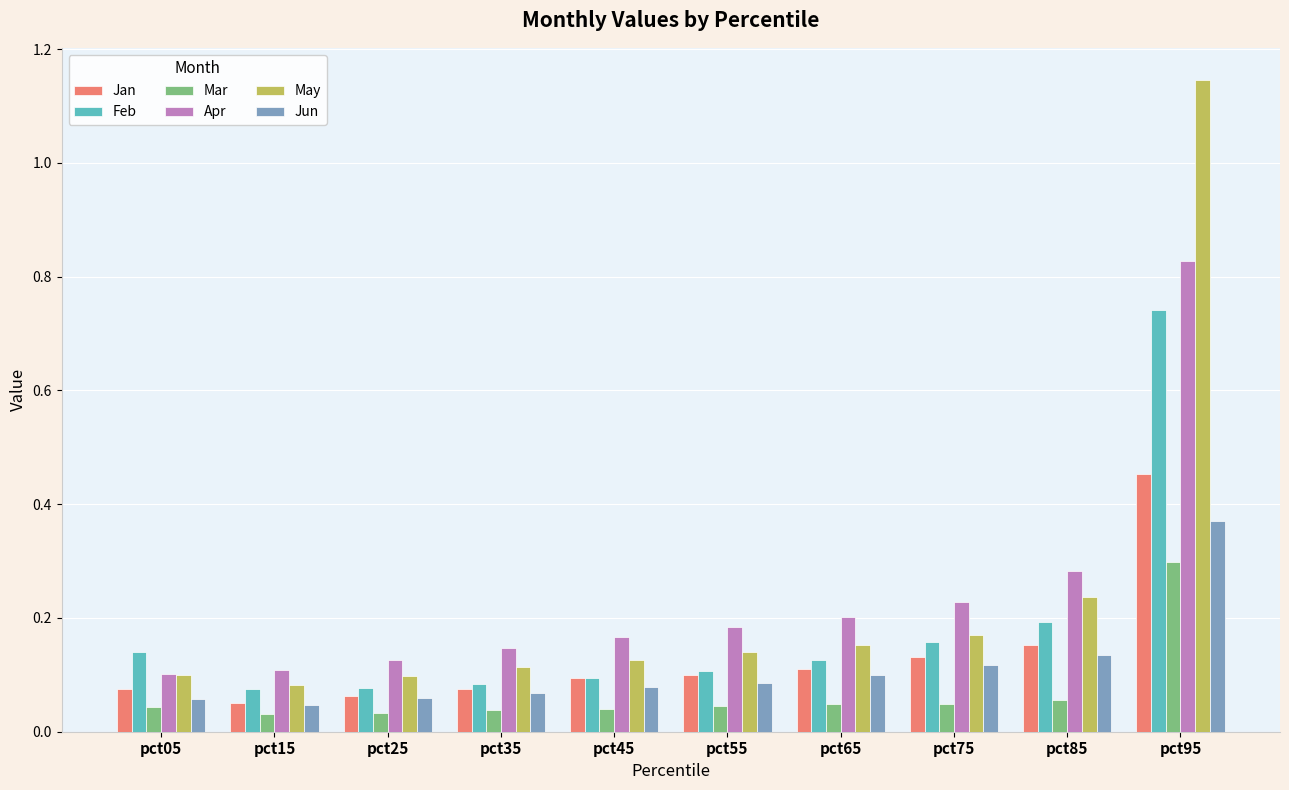

Rank the series by their maximum value, from highest to lowest.

May, Apr, Feb, Jan, Jun, Mar